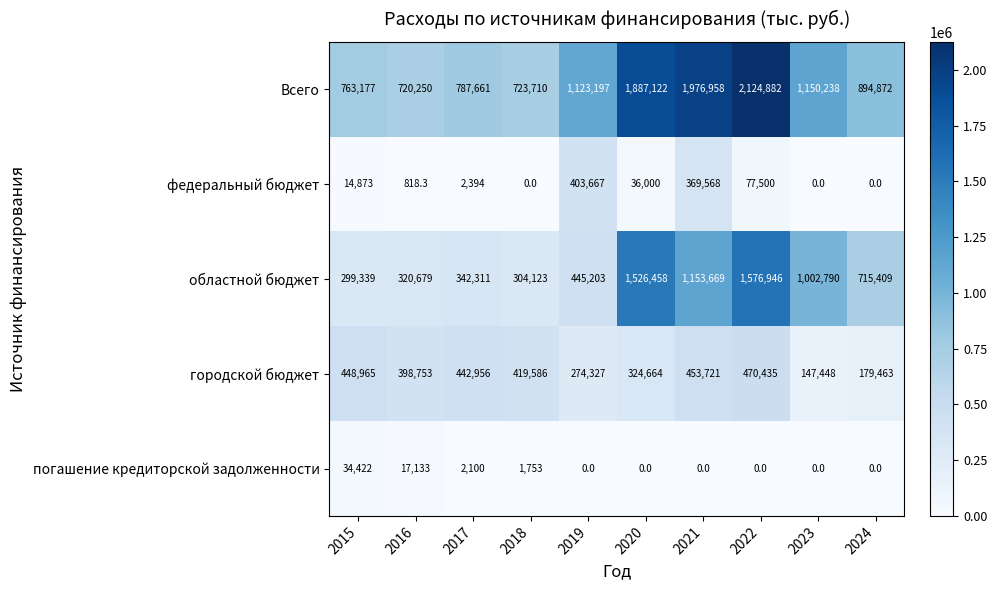

List the series in order of their peak value, lowest first.

погашение кредиторской задолженности, федеральный бюджет, городской бюджет, областной бюджет, Всего